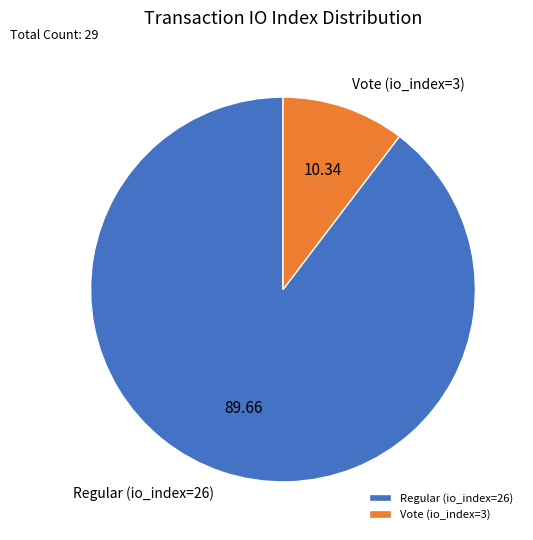

Combined, do Regular (io_index=26) and Vote (io_index=3) account for over 50%?

Yes